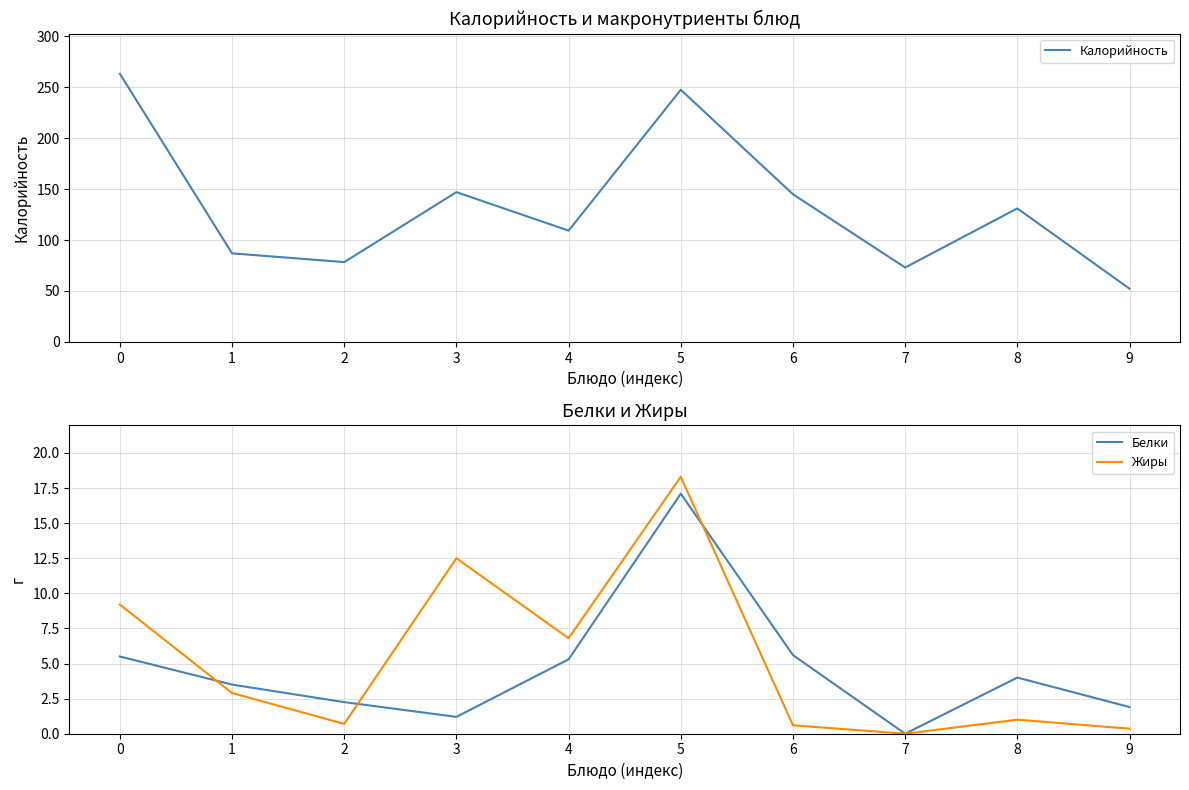

What is the sum of all Калорийность values?

1333.2